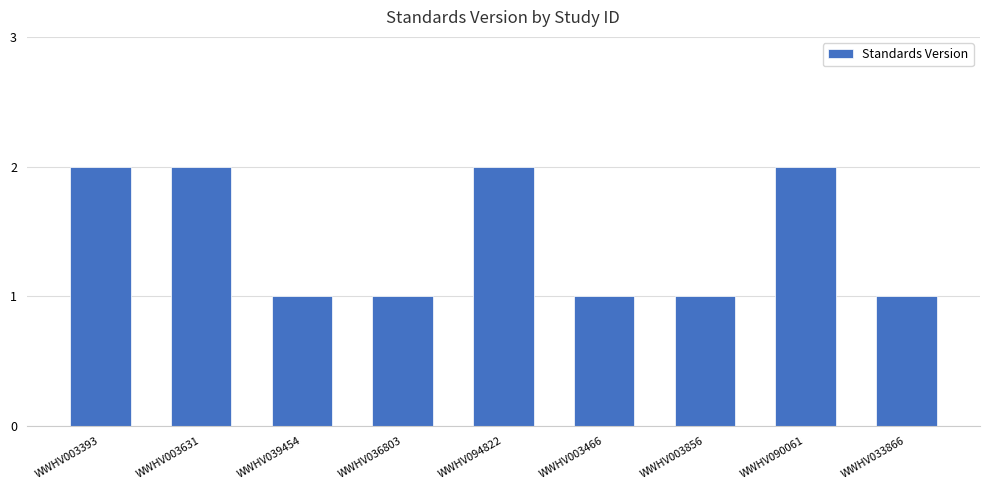

The value at WWHV003856 is 1. True or false?

True